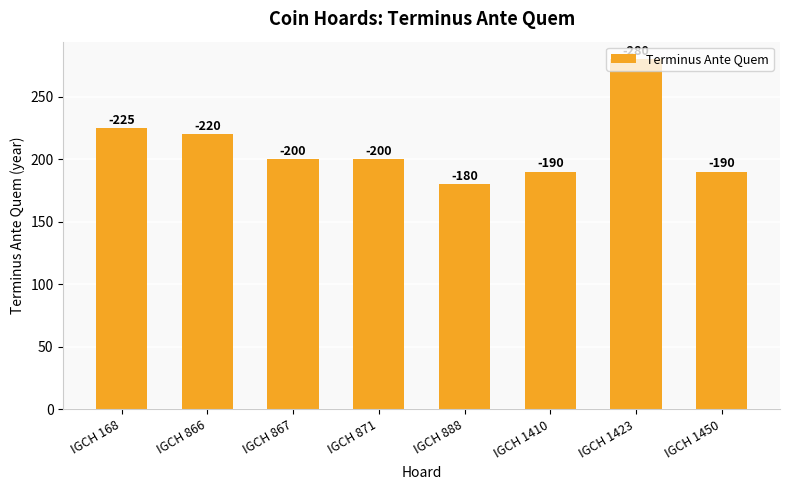

Does the chart contain any negative values?

No